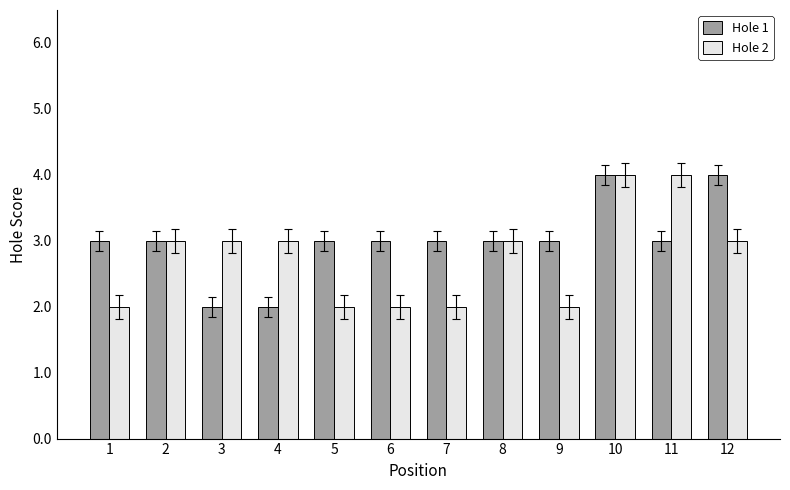

Reading right to left, what are all the values shown in this chart?

Hole 1: 4	3	4	3	3	3	3	3	2	2	3	3
Hole 2: 3	4	4	2	3	2	2	2	3	3	3	2